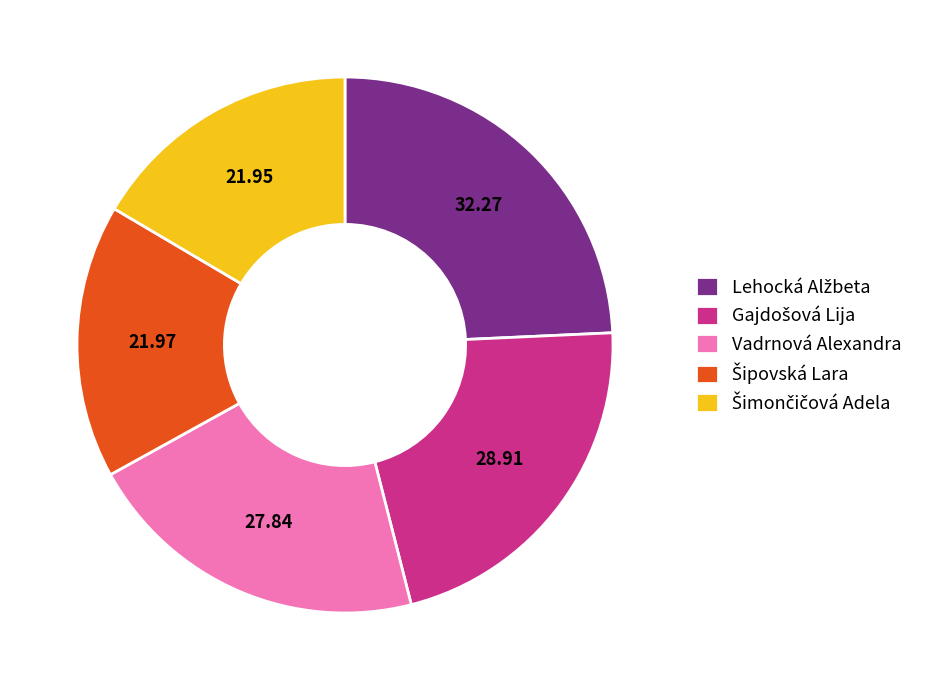

Is Vadrnová Alexandra the majority of the pie?

No